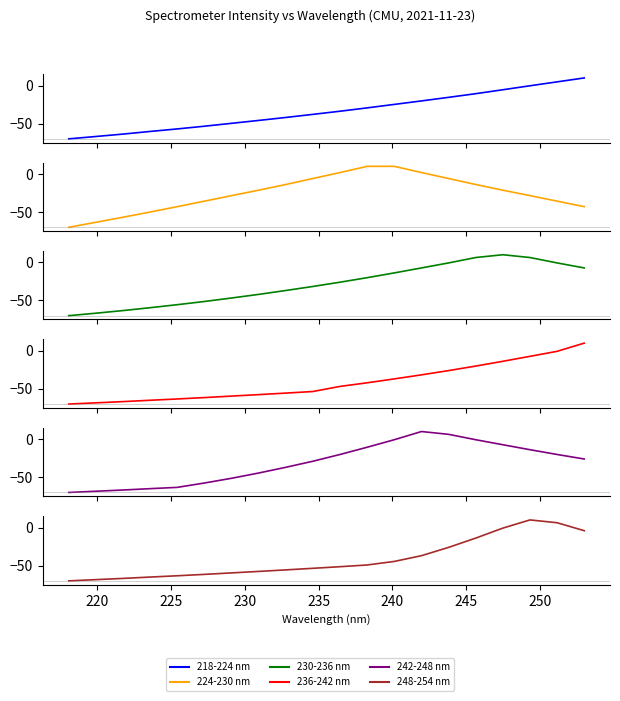

Reading left to right, what are all the values shown in this chart?

218-224 nm: -70.0	-66.9	-63.7	-60.3	-57.0	-53.4	-49.6	-45.8	-41.9	-37.8	-33.7	-29.3	-24.8	-20.2	-15.5	-10.7	-5.5	-0.3	4.8	10.0
224-230 nm: -70.0	-63.5	-56.8	-50.0	-42.9	-35.7	-28.5	-21.3	-13.9	-6.0	1.8	10.0	10.0	1.8	-6.0	-13.9	-21.3	-28.5	-35.7	-42.9
230-236 nm: -70.0	-66.8	-63.3	-59.5	-55.6	-51.4	-46.8	-42.1	-37.0	-31.7	-26.1	-20.1	-13.9	-7.3	-0.8	6.3	10.0	6.3	-0.8	-7.3
236-242 nm: -70.0	-68.4	-66.8	-65.0	-63.3	-61.5	-59.5	-57.6	-55.6	-53.5	-46.8	-42.1	-37.0	-31.7	-26.1	-20.1	-13.9	-7.3	-0.8	10.0
242-248 nm: -70.0	-68.4	-66.8	-65.0	-63.3	-57.6	-51.4	-44.5	-37.0	-29.0	-20.1	-10.6	-0.8	10.0	6.3	-0.8	-7.3	-13.9	-20.1	-26.1
248-254 nm: -70.0	-68.4	-66.8	-65.0	-63.3	-61.5	-59.5	-57.6	-55.6	-53.5	-51.4	-49.2	-44.5	-37.0	-26.1	-13.9	-0.8	10.0	6.3	-4.1